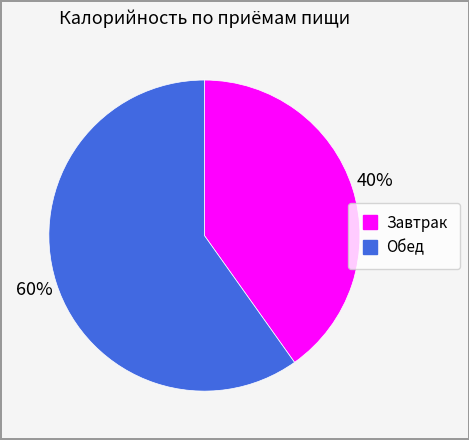

To the nearest percent, what is the difference between the Обед and Завтрак slice percentages?

20%